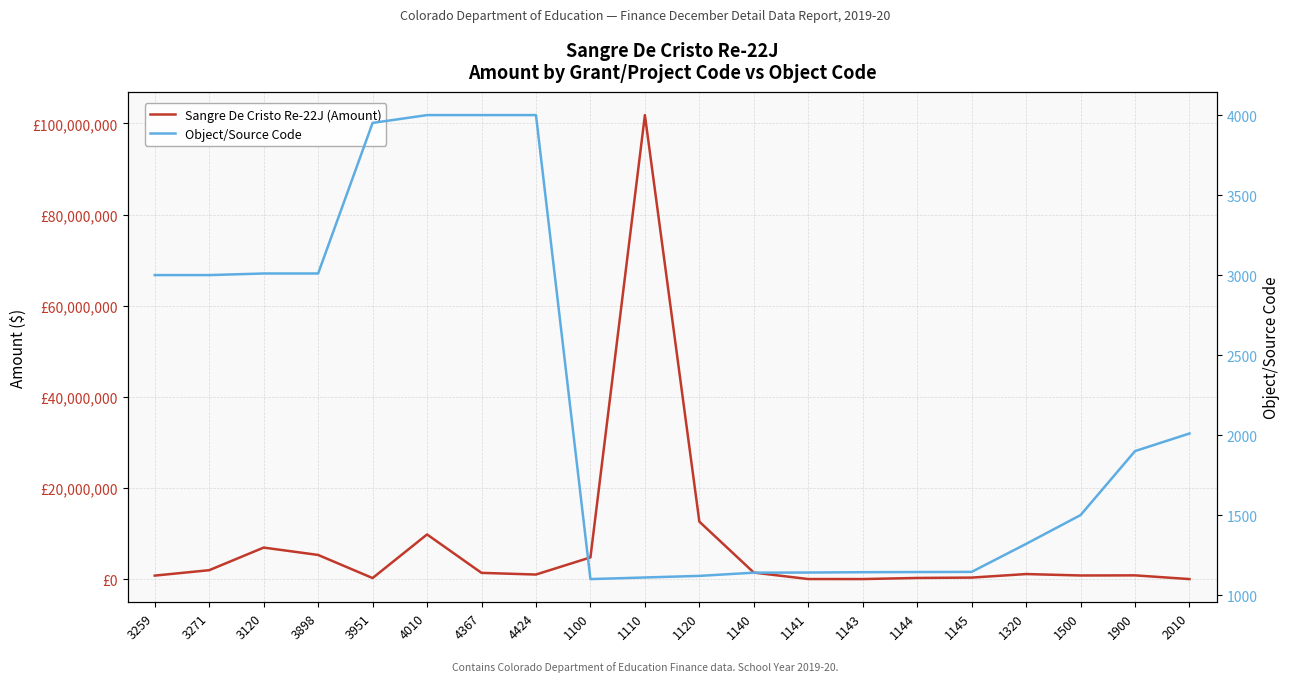

How many interior local valleys does the Object/Source Code series have?

1